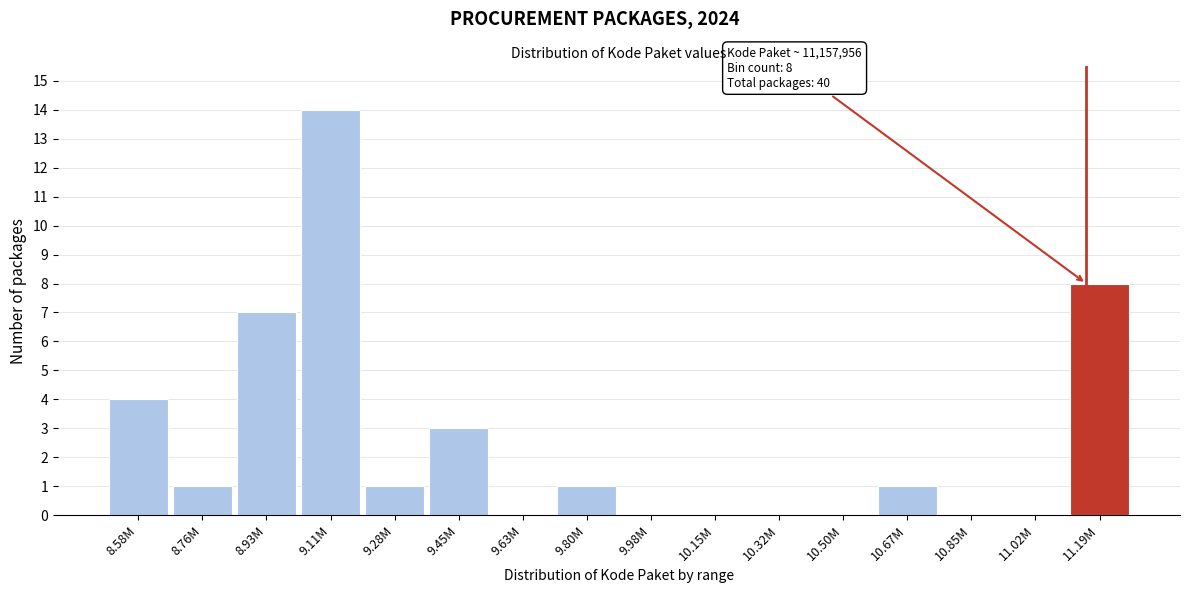

Reading left to right, list all the values displayed in this chart.

8.58M=4	8.76M=1	8.93M=7	9.11M=14	9.28M=1	9.45M=3	9.63M=0	9.80M=1	9.98M=0	10.15M=0	10.32M=0	10.50M=0	10.67M=1	10.85M=0	11.02M=0	11.19M=8